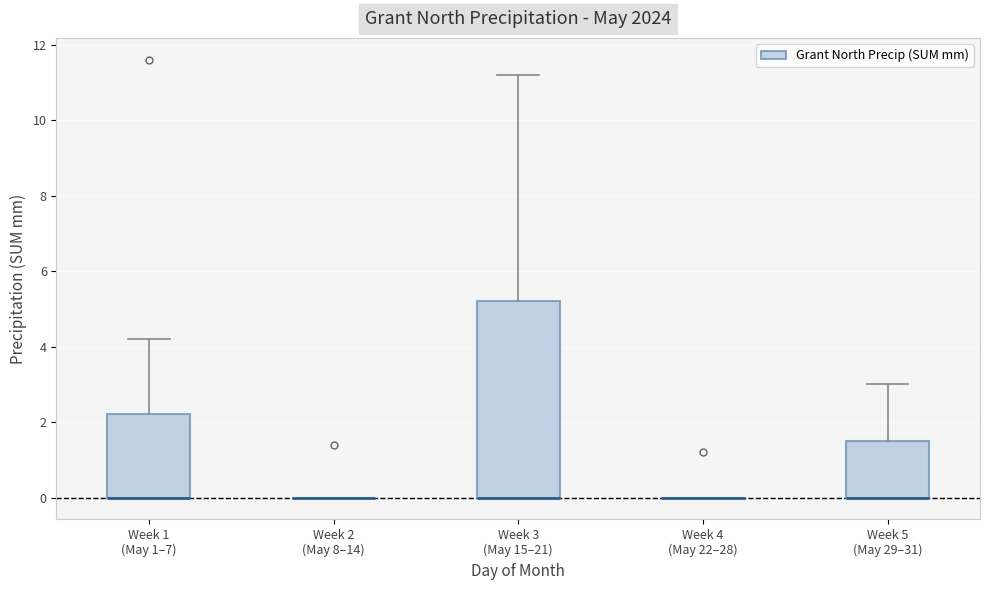

Reading left to right, transcribe this box plot: for each box, give where its median line is, the range the box spans, and where its two whiskers end, as read against the y-axis. The values are not printed on the chart, so give them approximately, as read against the axis.

Week 1 (May 1–7): median 0.0 (drawn on the box's lower edge), box 0.0 to 2.2, whiskers 0.0 to 4.2
Week 2 (May 8–14): box collapsed to a line at 0.0, whiskers 0.0 to 0.0
Week 3 (May 15–21): median 0.0 (drawn on the box's lower edge), box 0.0 to 5.2, whiskers 0.0 to 11.2
Week 4 (May 22–28): box collapsed to a line at 0.0, whiskers 0.0 to 0.0
Week 5 (May 29–31): median 0.0 (drawn on the box's lower edge), box 0.0 to 1.6, whiskers 0.0 to 3.0